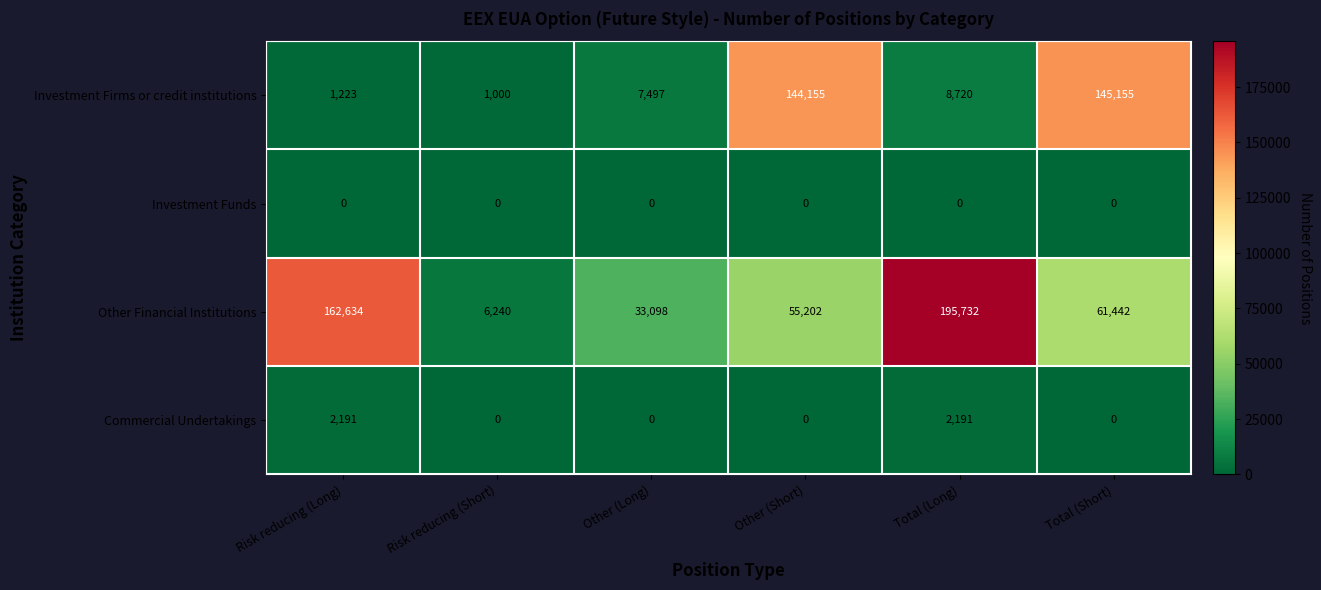

Reading right to left, list all the values displayed in this chart.

Investment Firms or credit institutions: 145155	8720	144155	7497	1000	1223
Investment Funds: 0	0	0	0	0	0
Other Financial Institutions: 61442	195732	55202	33098	6240	162634
Commercial Undertakings: 0	2191	0	0	0	2191